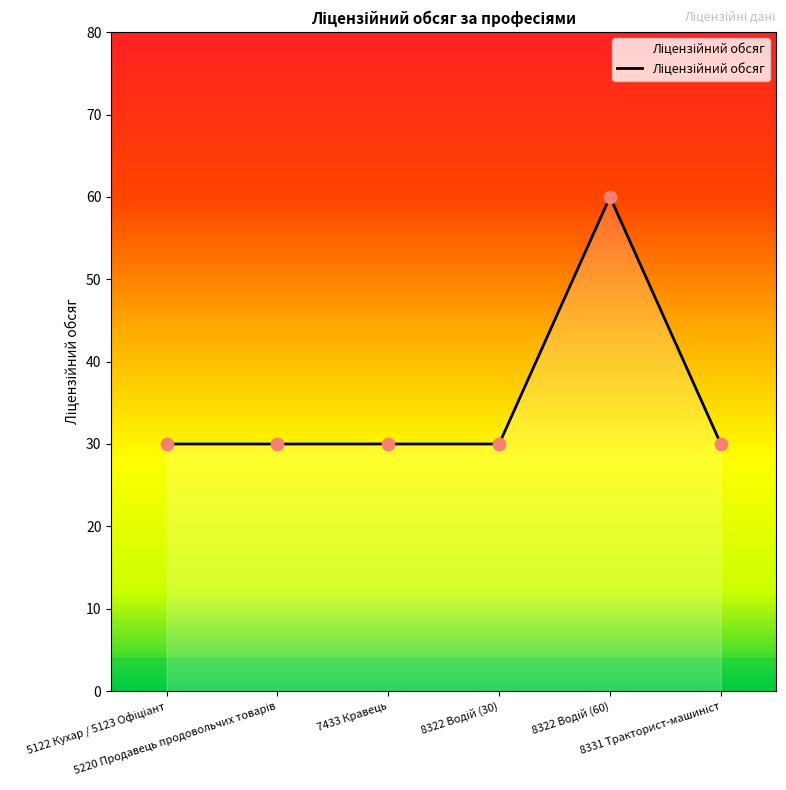

What is the ratio of the value at 8322 Водій (30) to the value at 7433 Кравець?

1.0